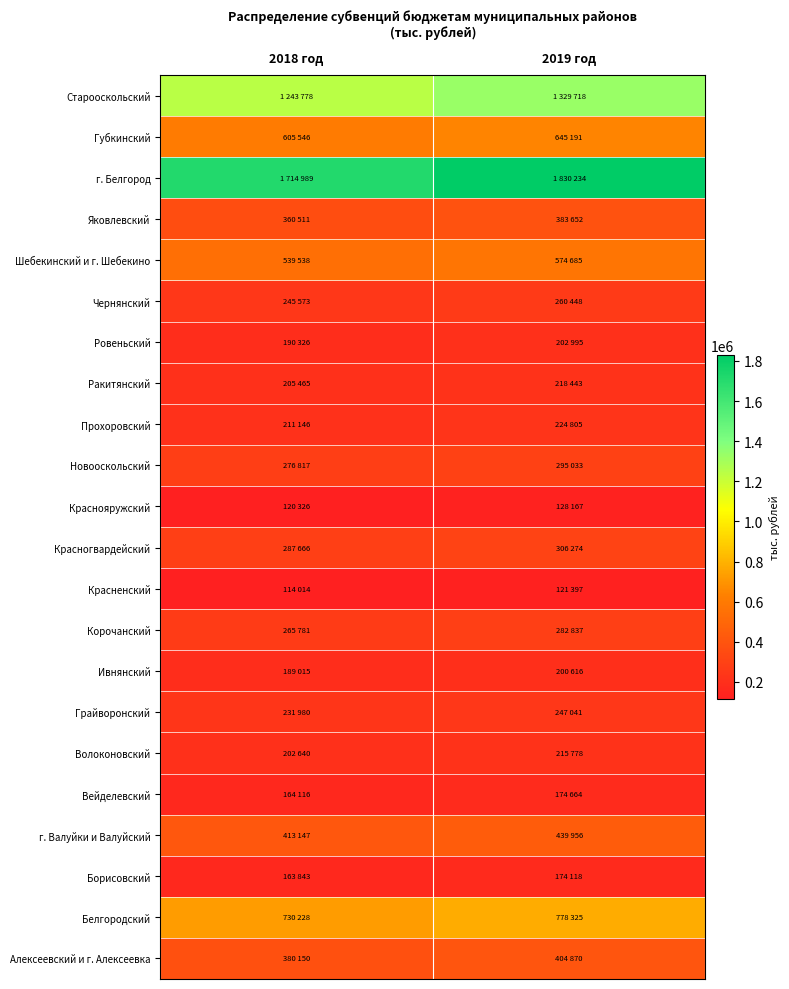

At which category is the sum across all series the highest?

2019 год